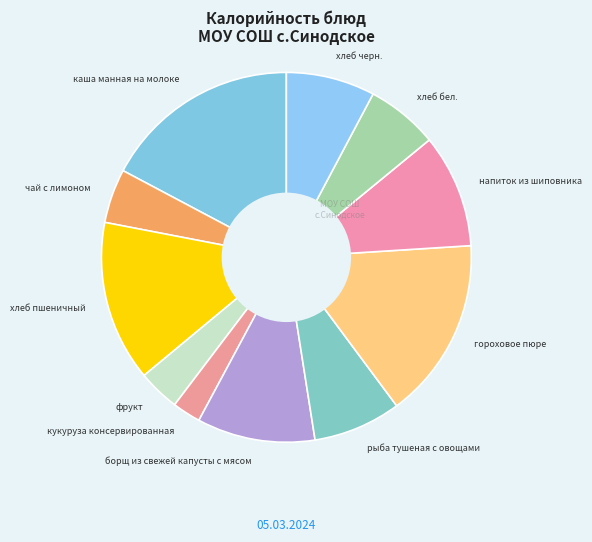

Which category has the biggest portion of the pie?

каша манная на молоке